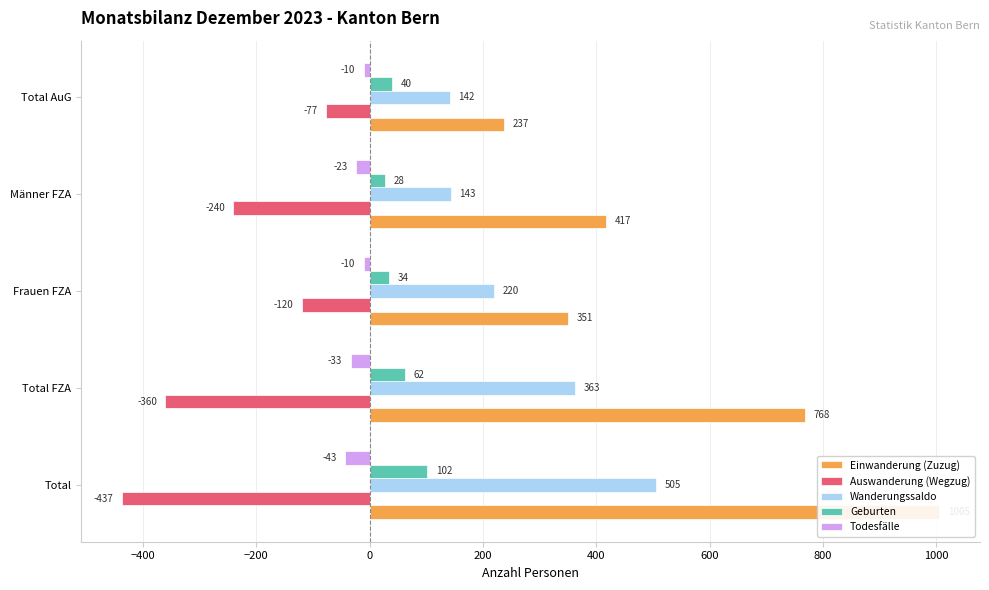

Is it true that Wanderungssaldo equals 220 at Frauen FZA?

True